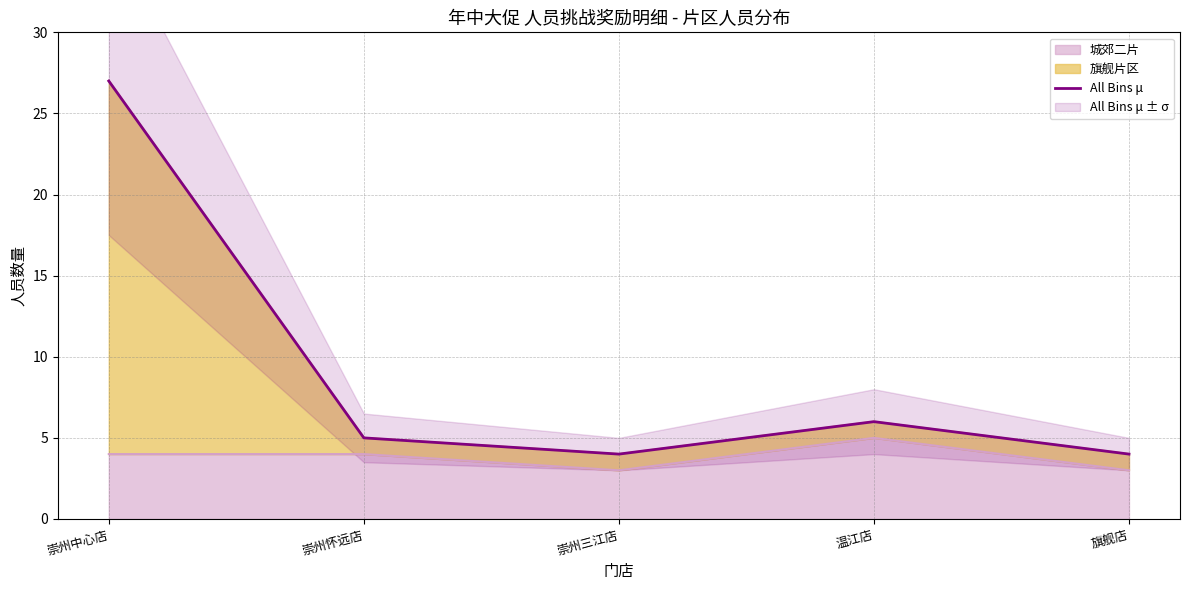

What is the label of the 3rd point from the right?

崇州三江店